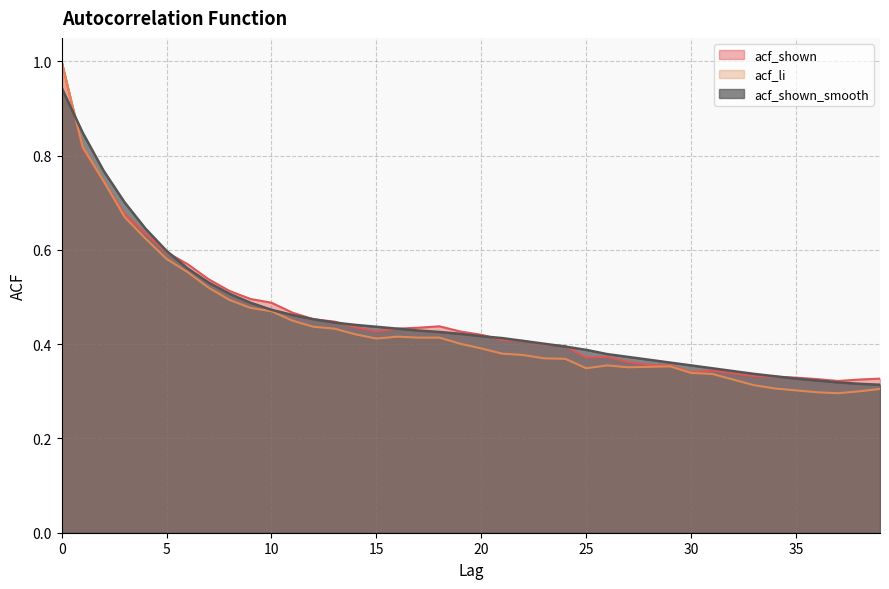

How many lines are shown in the chart?

3